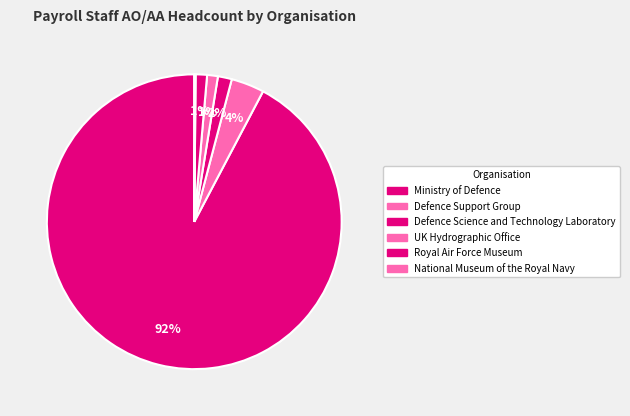

Is there any slice that represents more than half of the pie?

Yes